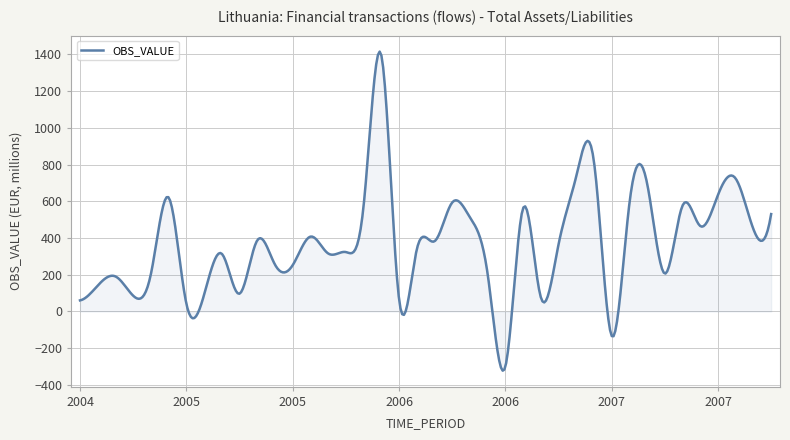

What is the difference between the maximum and minimum values?

1737.8